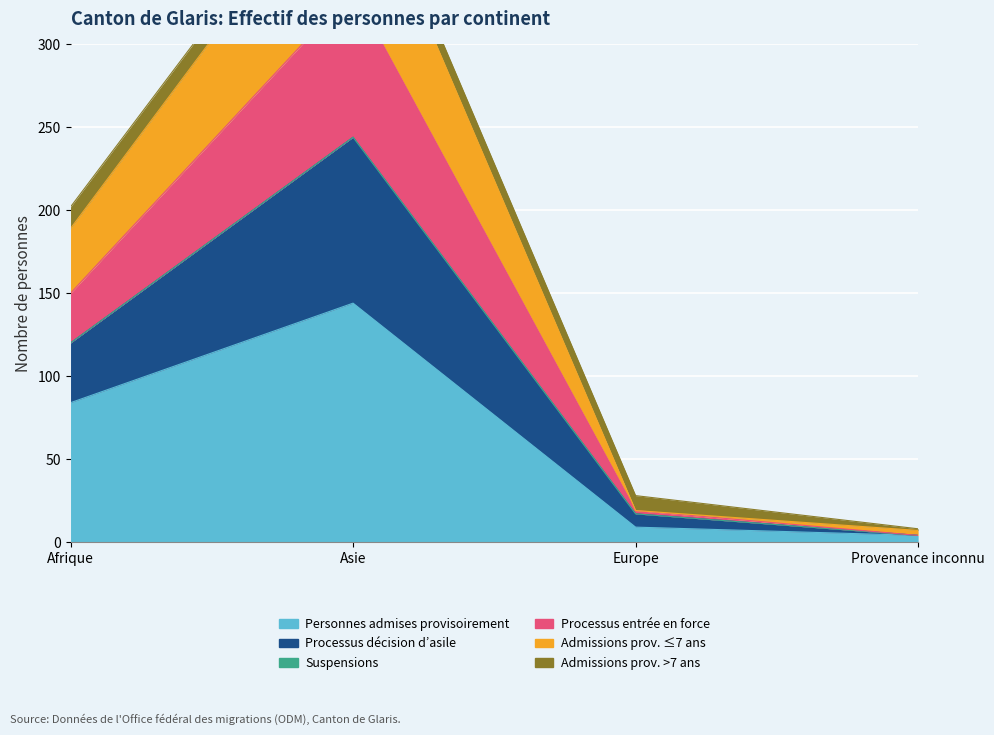

Which has a higher value, Europe or Asie?

Asie